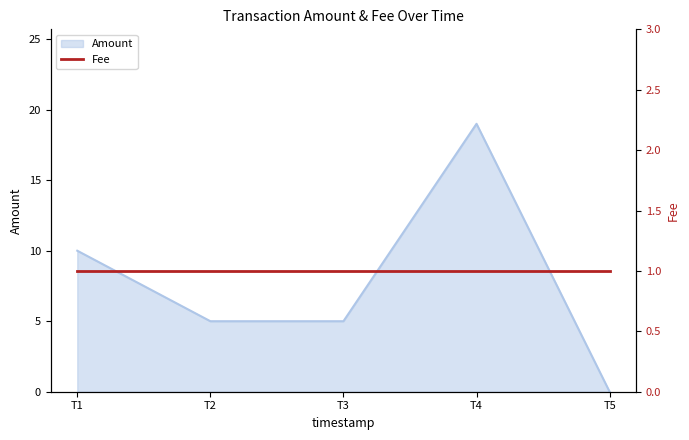

How many values are between 5 and 10?

3